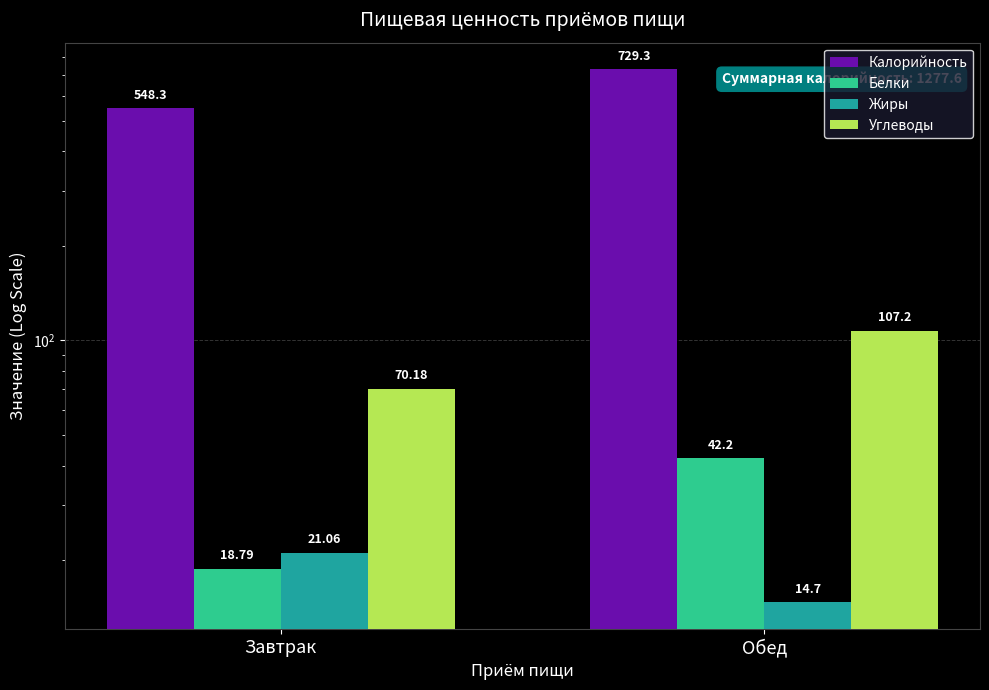

True or false: Углеводы has a value of 107.2 at Обед.

True